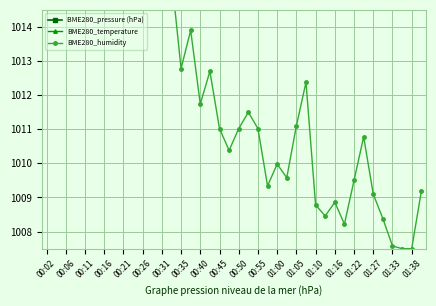

Is the value of BME280_pressure (hPa) at 00:21 greater than the value of BME280_humidity at 33?

No